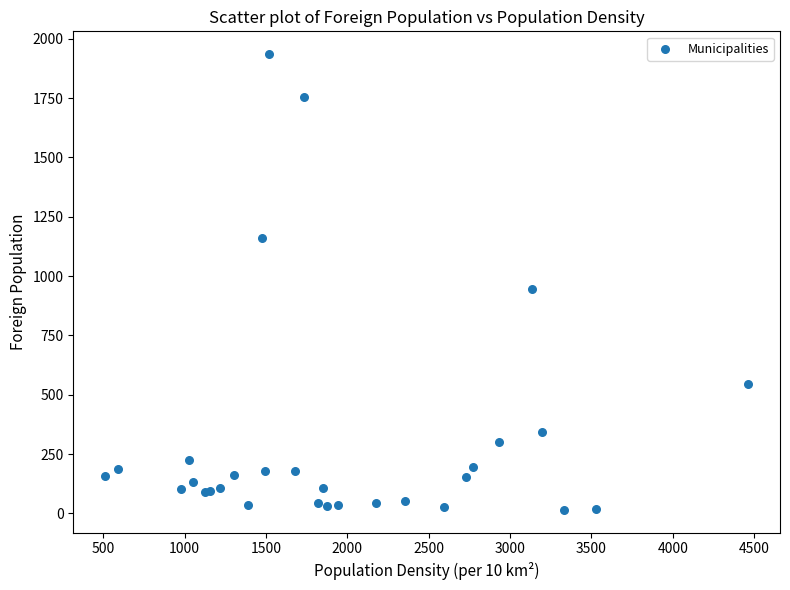

What Y value in the scatter plot is closest to 975?

945